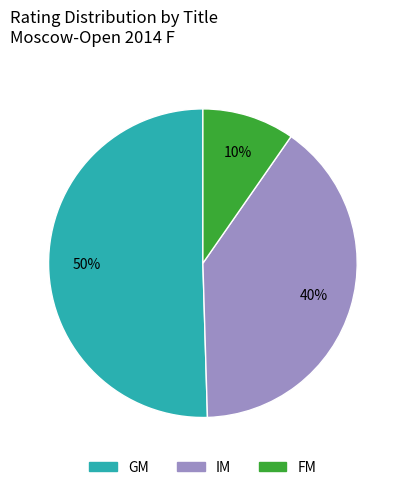

To the nearest percent, what is the average slice percentage?

33%